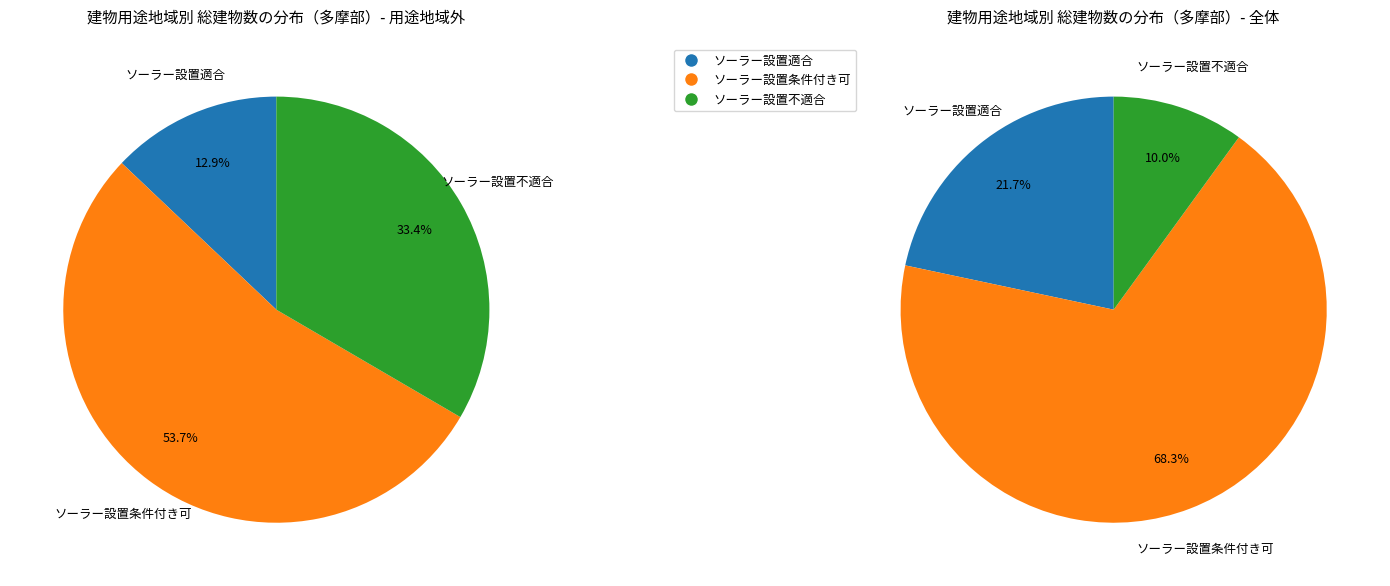

At 22, list the series in order from smallest to largest.

ソーラー設置適合, ソーラー設置不適合, ソーラー設置条件付き可